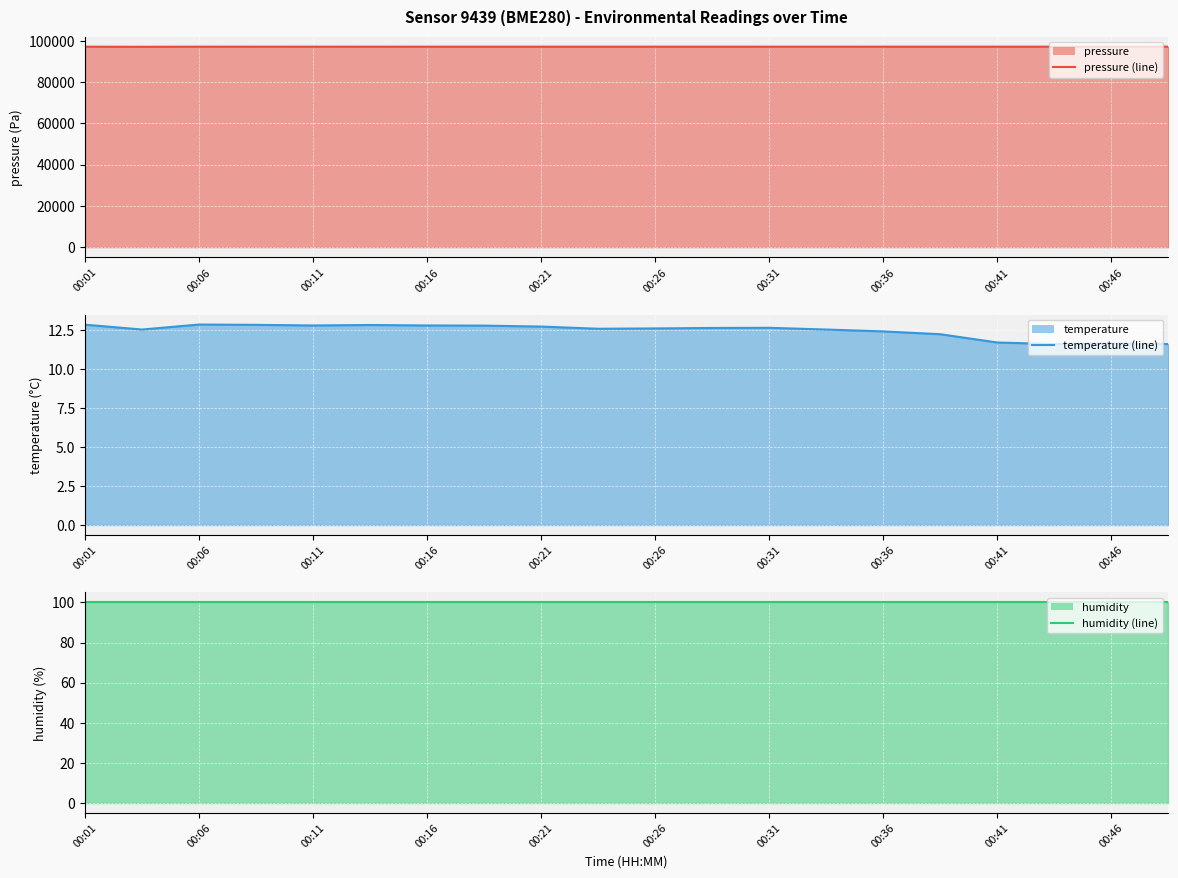

How many data points does each series have?

20